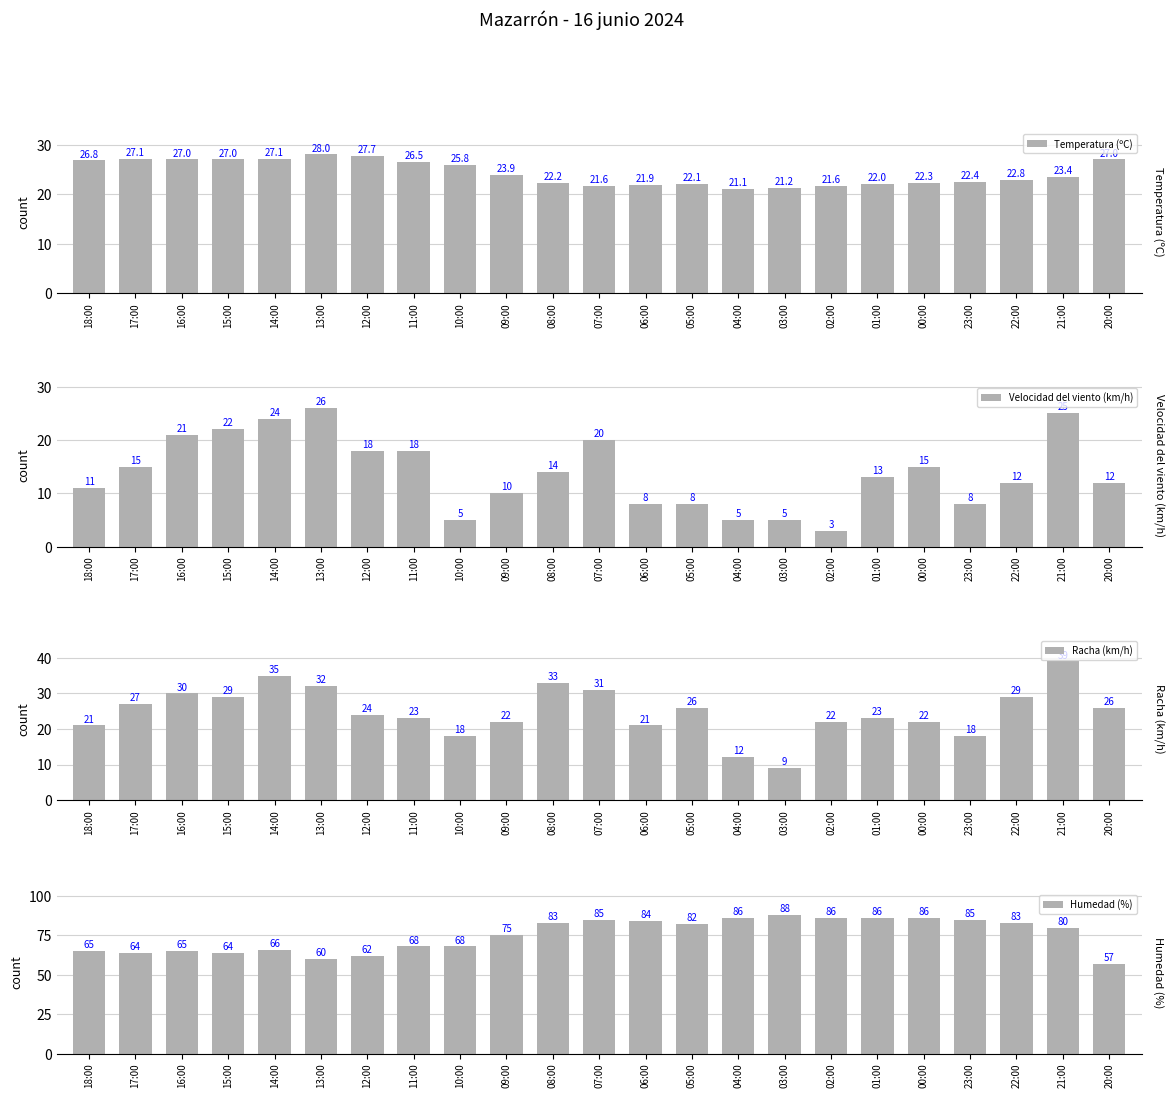

How many bars are there in total?

92